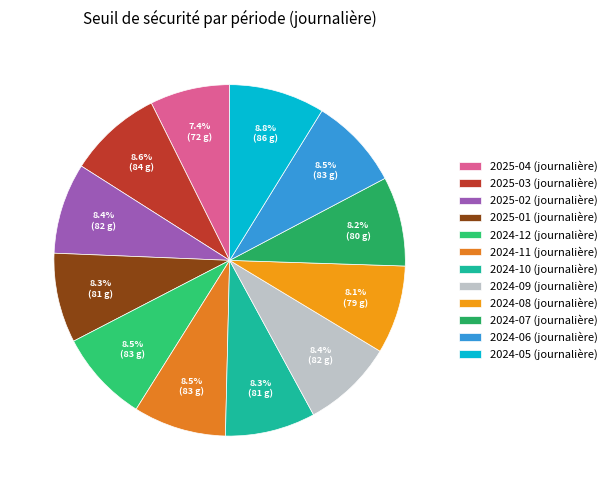

To the nearest percent, what is the difference between the largest and smallest slice percentages?

1%